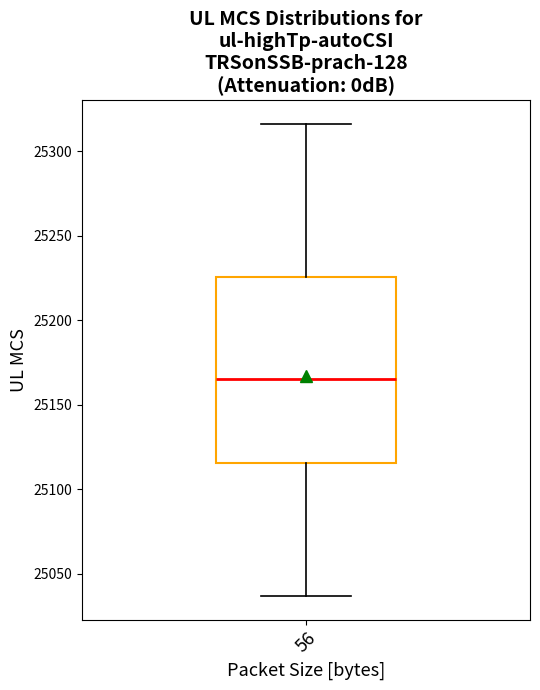

Transcribe this box plot: give where the median line is, the range the box spans, and where the two whiskers end, as read against the y-axis. The values are not printed on the chart, so give them approximately, as read against the axis.

median 25165, box 25115 to 25225, whiskers 25035 to 25315